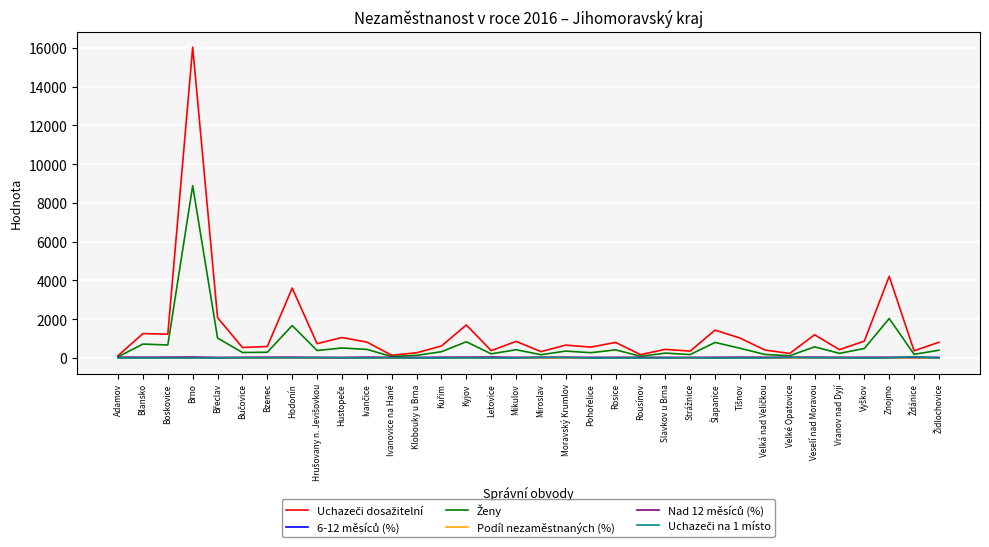

At which category is the sum across all series the highest?

Brno